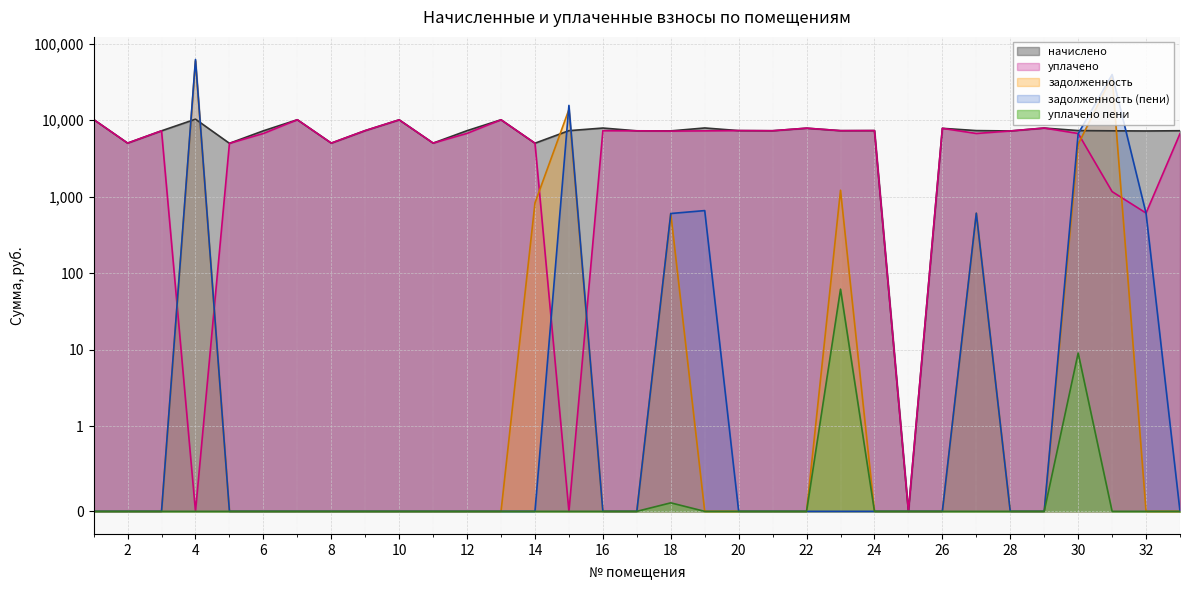

At which label does уплачено reach its peak?

1